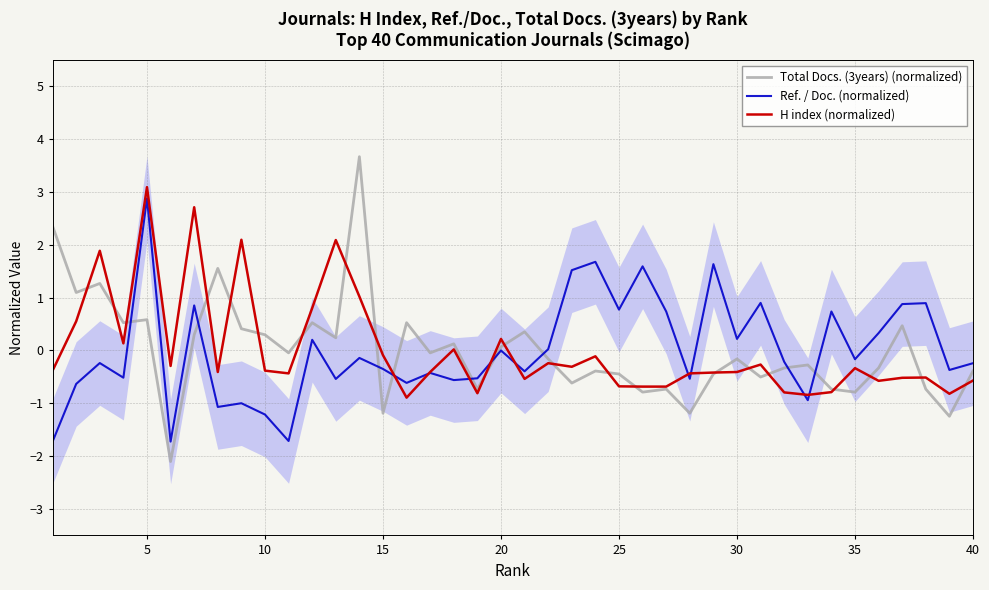

True or false: H index (normalized) has a value of -0.6 at 40.

True